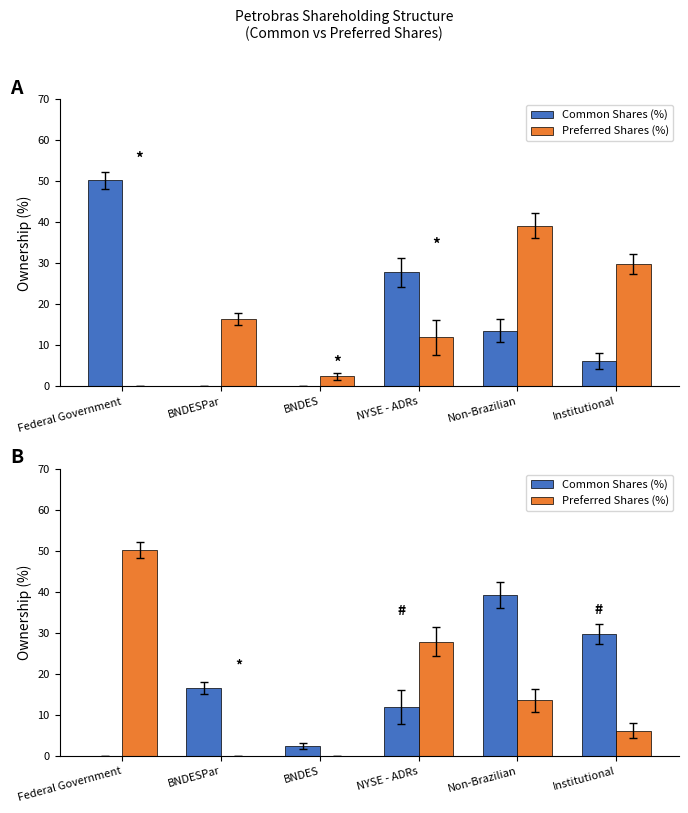

Reading left to right, transcribe all the data shown in this chart.

Common Shares (%): 0.0	16.5	2.5	11.9	39.2	29.8
Preferred Shares (%): 50.3	0.0	0.0	27.9	13.6	6.2